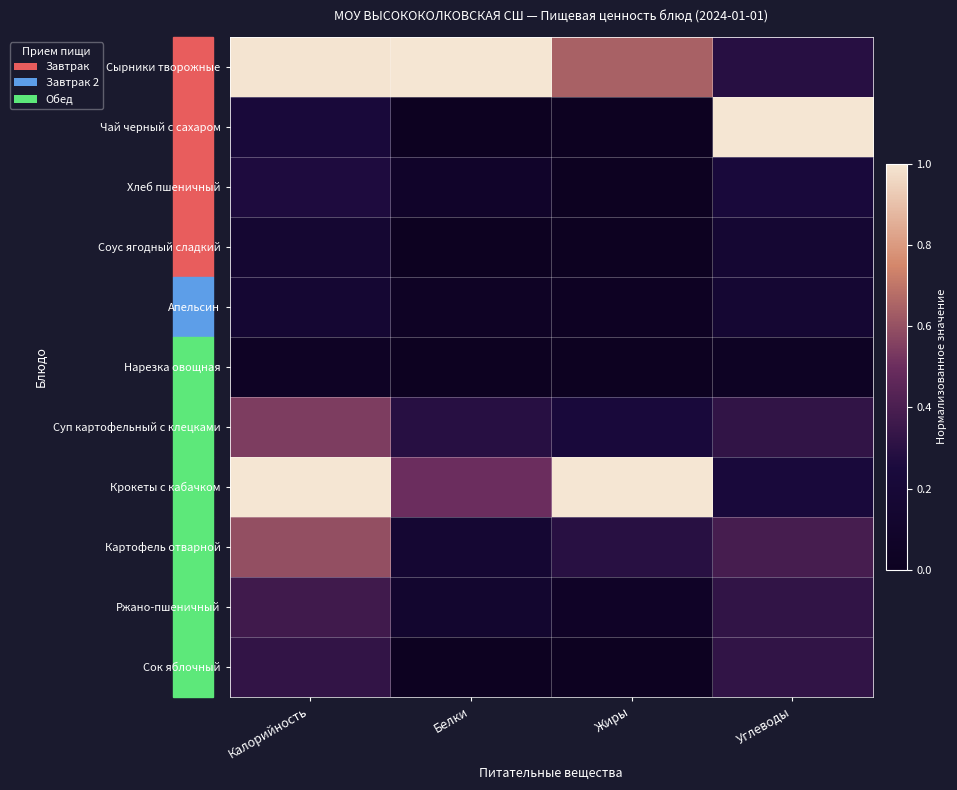

Which series has the largest total across all categories?

Сырники творожные